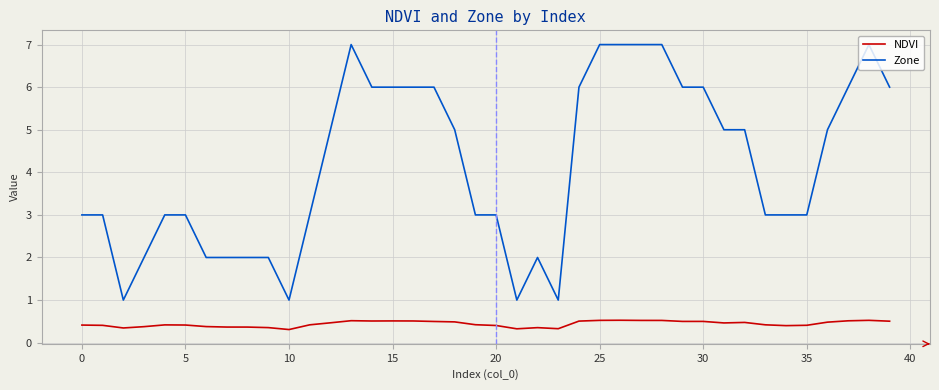

Count the number of categories in the chart.

40